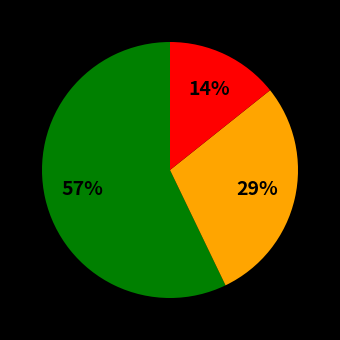

Does any single category account for the majority?

Yes